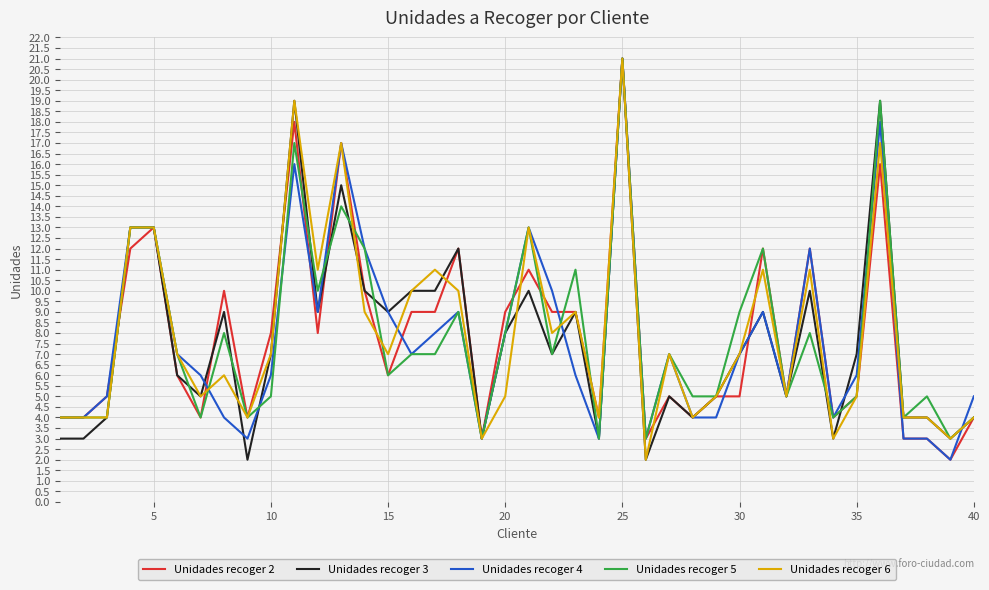

True or false: Unidades recoger 4 and Unidades recoger 5 cross at least once.

True